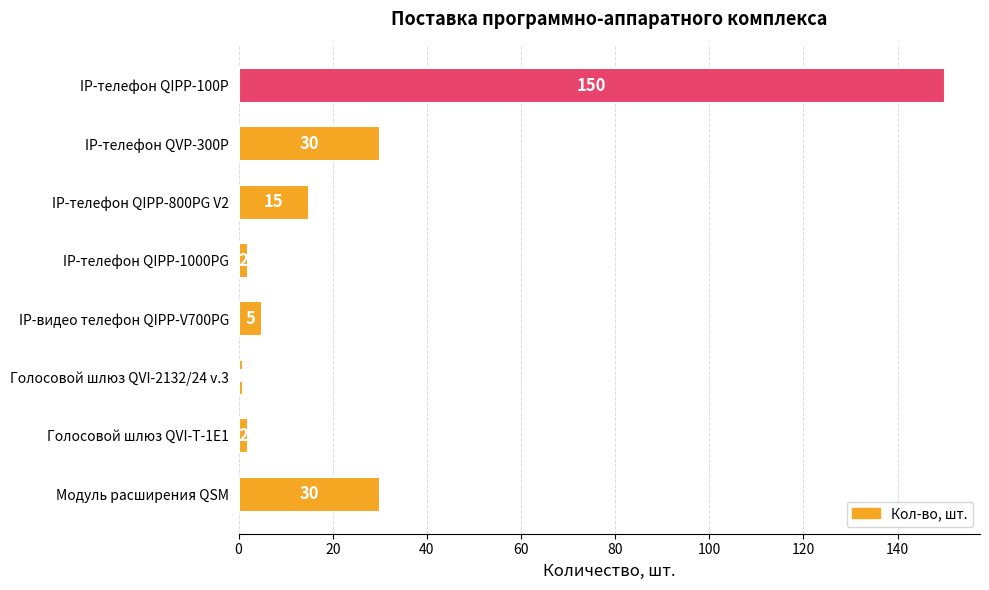

What is the change in value from IP-телефон QVP-300P to IP-телефон QIPP-800PG V2?

-15